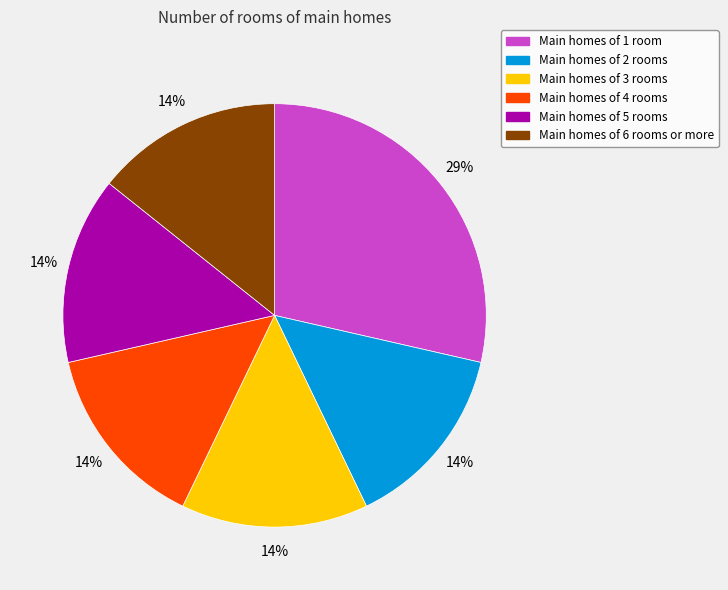

Is there any slice that represents more than half of the pie?

No